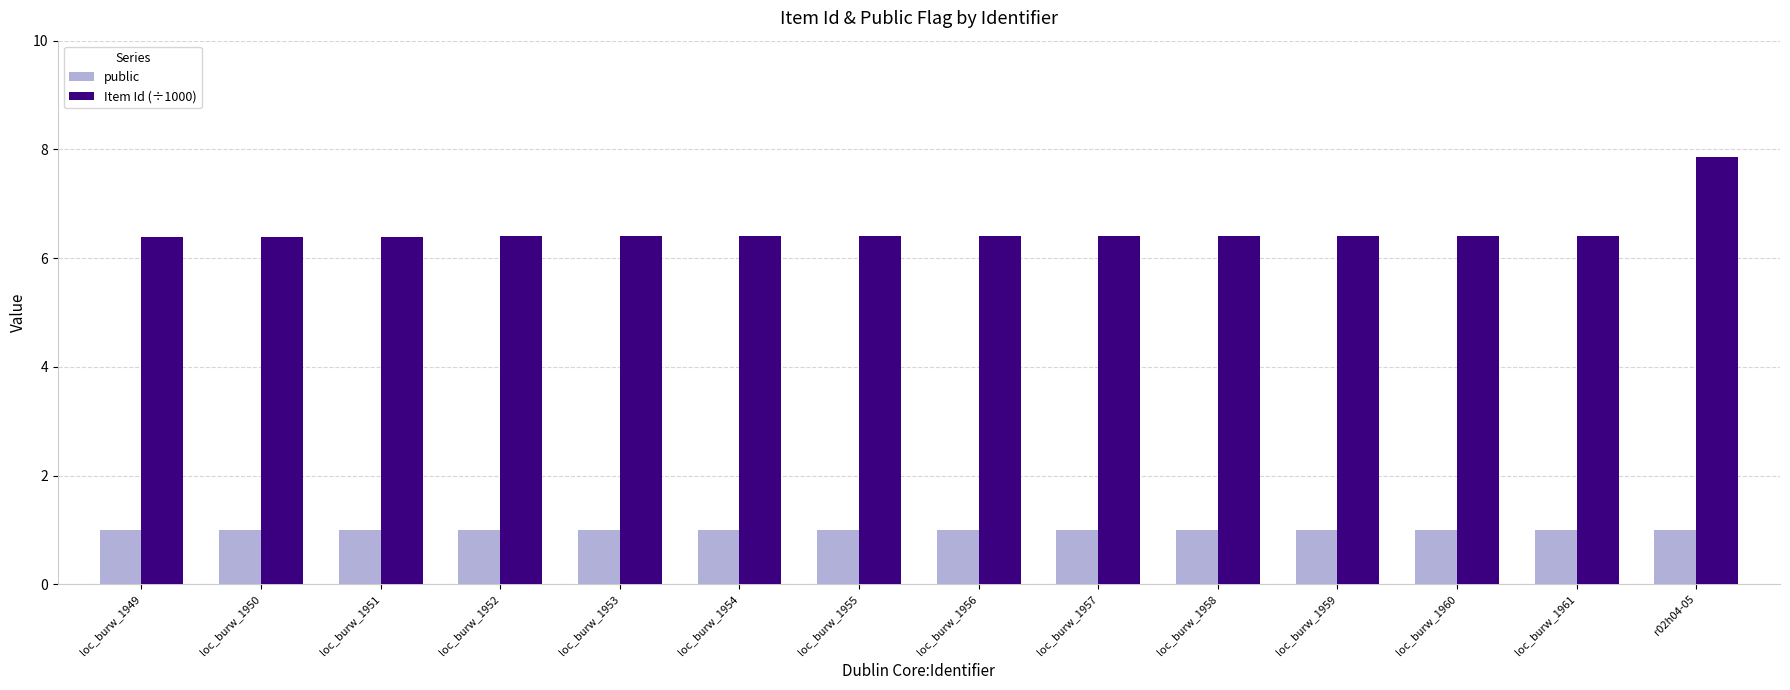

Is it true that Item Id (÷1000) equals 8.8 at loc_burw_1960?

False